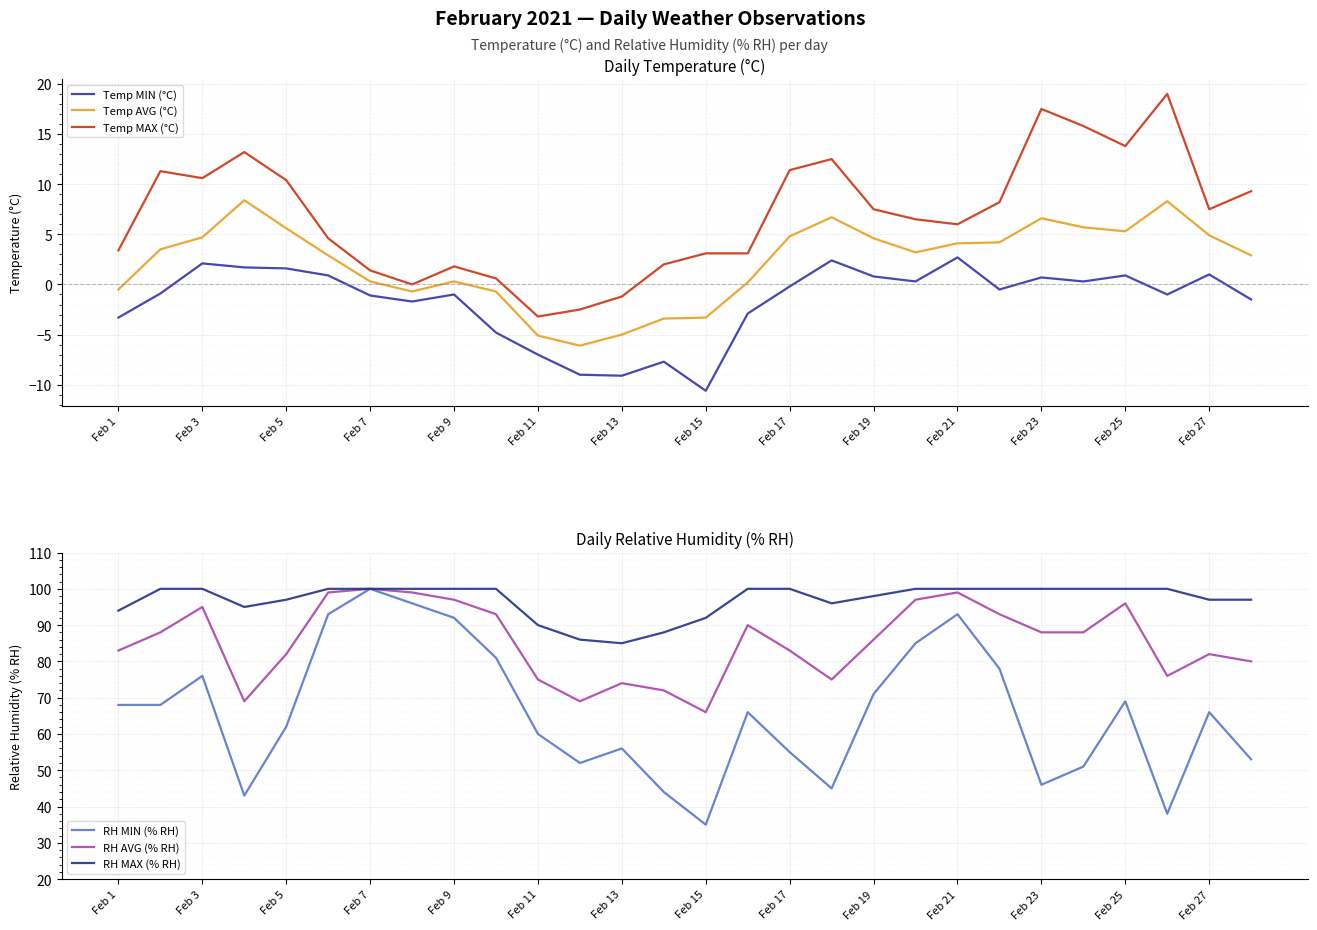

Read the Temp AVG (°C) value at Feb 11.

-5.1